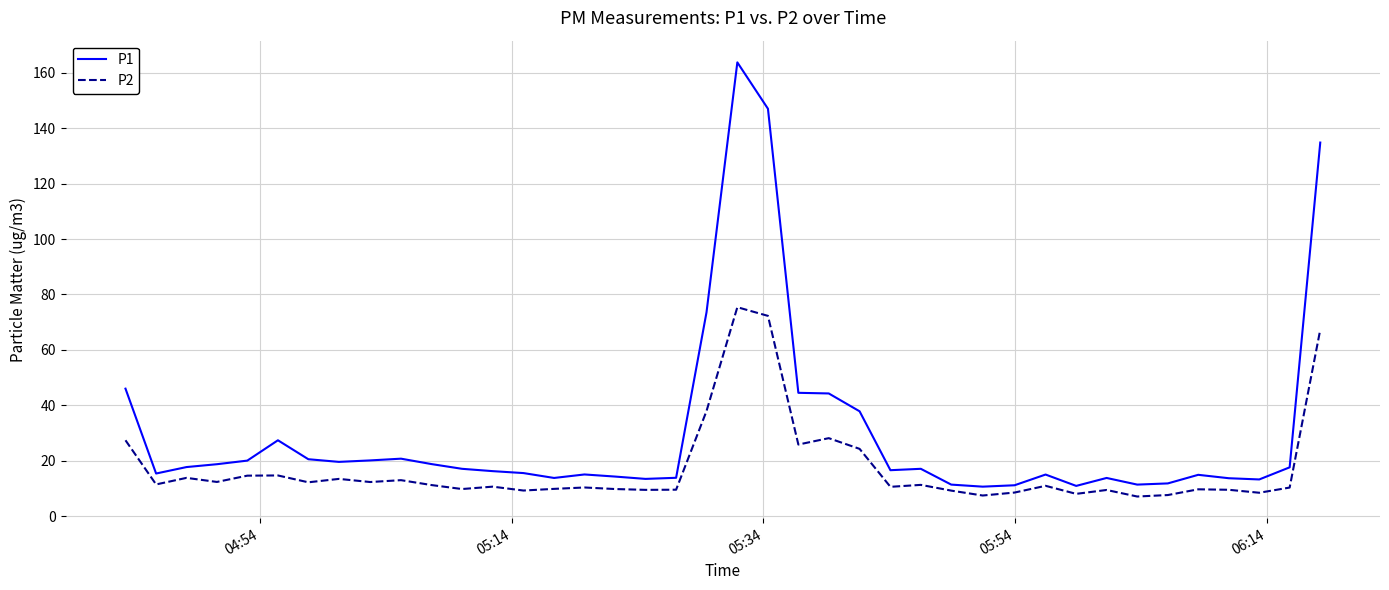

Which series has the largest total across all categories?

P1